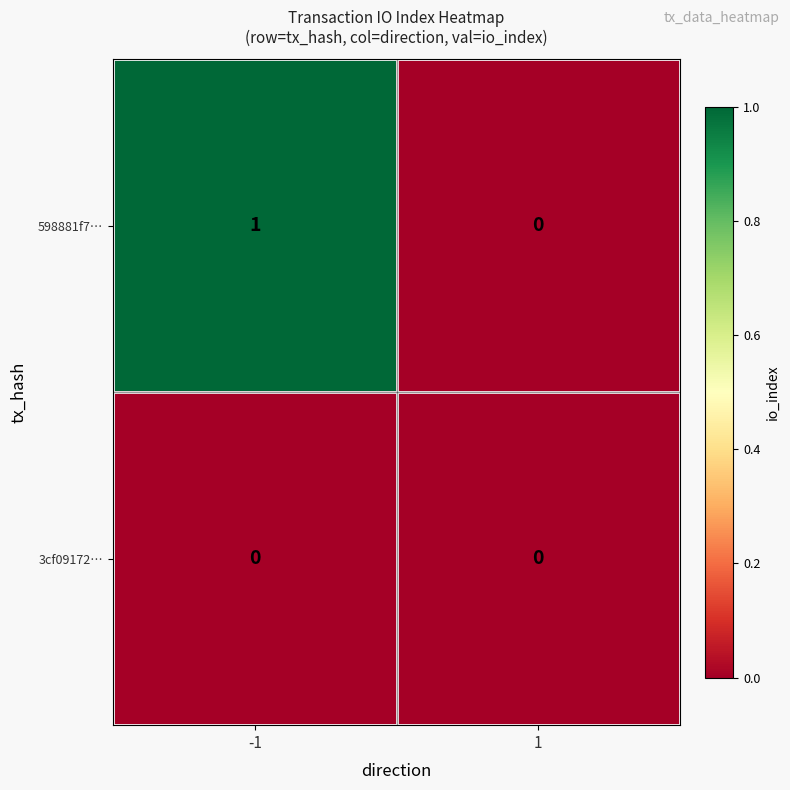

Which series has the largest total across all categories?

598881f7…